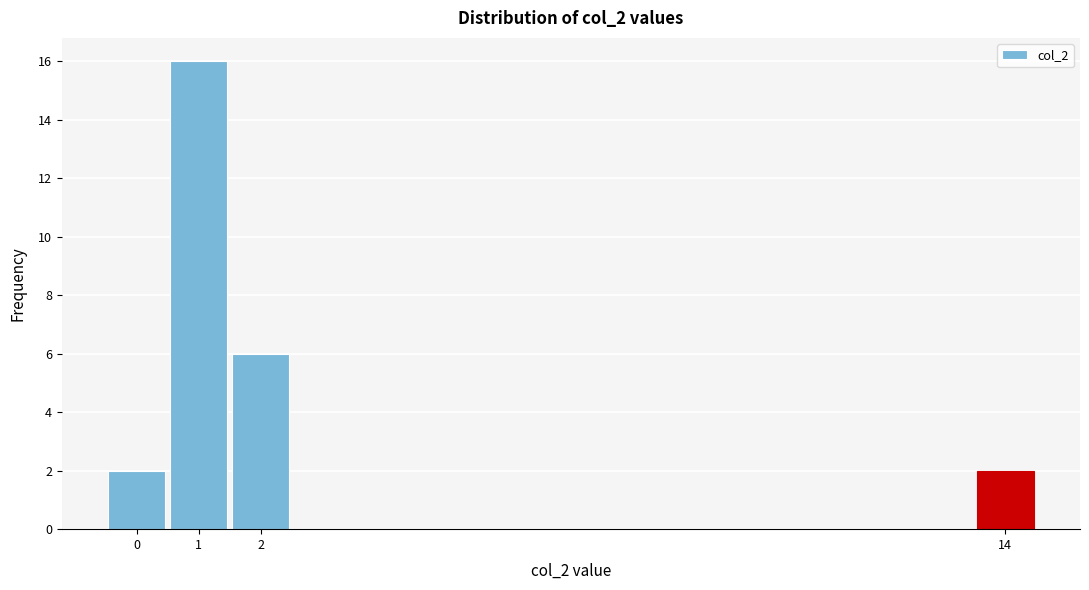

Reading left to right, list every bar in this chart as the range it spans on the x-axis followed by its height. The values are not printed on the chart, so give them approximately, as read against the axis.

-0.5 to 0.5: 2
0.5 to 1.5: 16
1.5 to 2.5: 6
2.5 to 3.5: 0
3.5 to 4.5: 0
4.5 to 5.5: 0
5.5 to 6.5: 0
6.5 to 7.5: 0
7.5 to 8.5: 0
8.5 to 9.5: 0
9.5 to 10.5: 0
10.5 to 11.5: 0
11.5 to 12.5: 0
12.5 to 13.5: 0
13.5 to 14.5: 2